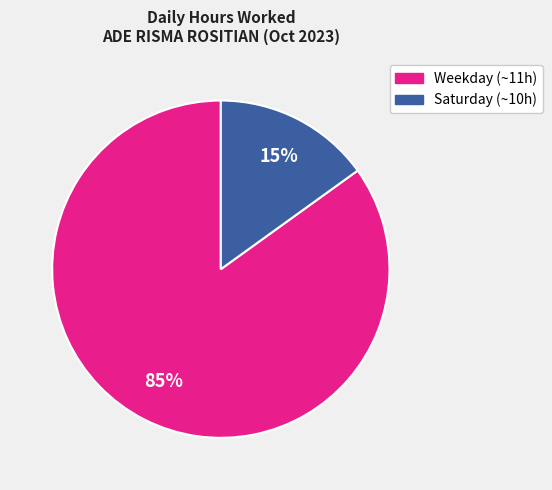

Which slice is the largest?

Weekday (~11h)